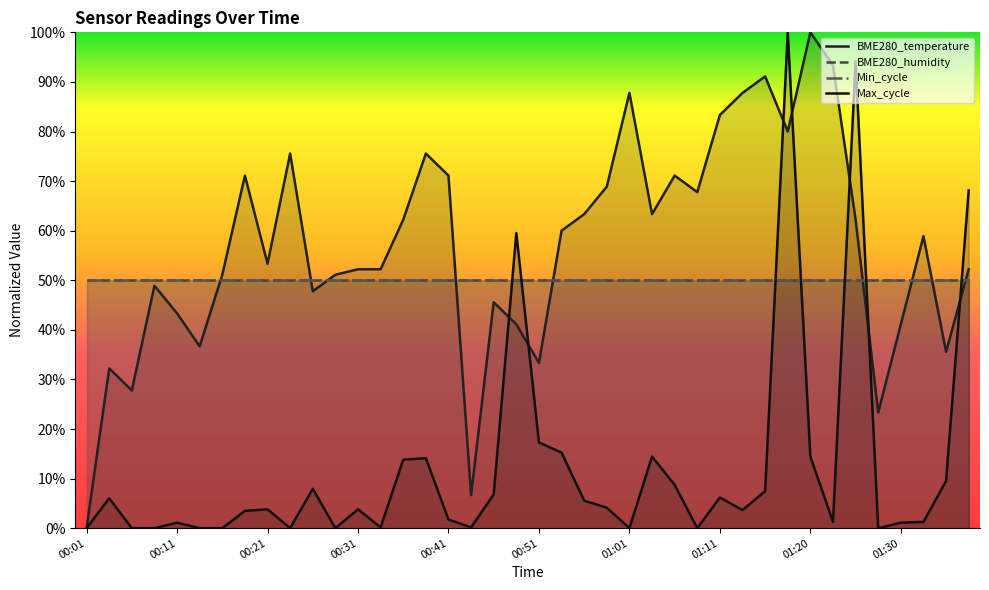

Which series changed the most between 00:41 and 01:28?

BME280_temperature